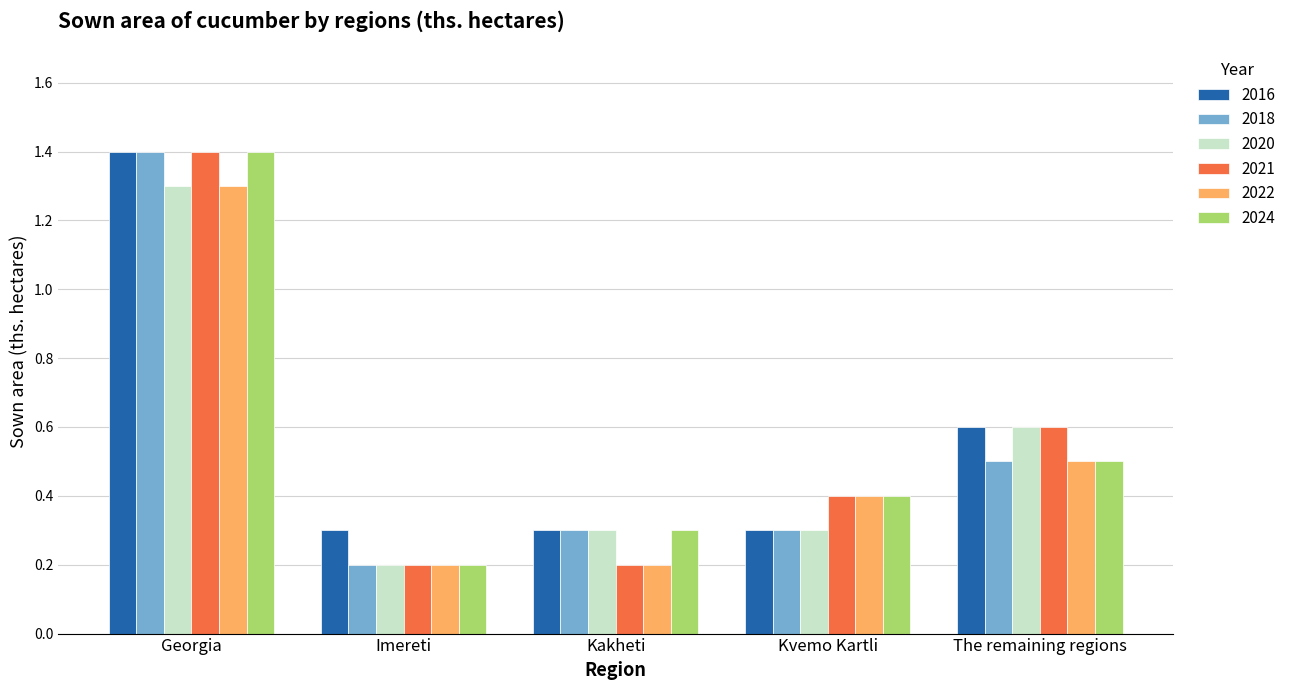

Reading left to right, what are all the values shown in this chart?

2016: Georgia=1.4	Imereti=0.3	Kakheti=0.3	Kvemo Kartli=0.3	The remaining regions=0.6
2018: Georgia=1.4	Imereti=0.2	Kakheti=0.3	Kvemo Kartli=0.3	The remaining regions=0.5
2020: Georgia=1.3	Imereti=0.2	Kakheti=0.3	Kvemo Kartli=0.3	The remaining regions=0.6
2021: Georgia=1.4	Imereti=0.2	Kakheti=0.2	Kvemo Kartli=0.4	The remaining regions=0.6
2022: Georgia=1.3	Imereti=0.2	Kakheti=0.2	Kvemo Kartli=0.4	The remaining regions=0.5
2024: Georgia=1.4	Imereti=0.2	Kakheti=0.3	Kvemo Kartli=0.4	The remaining regions=0.5